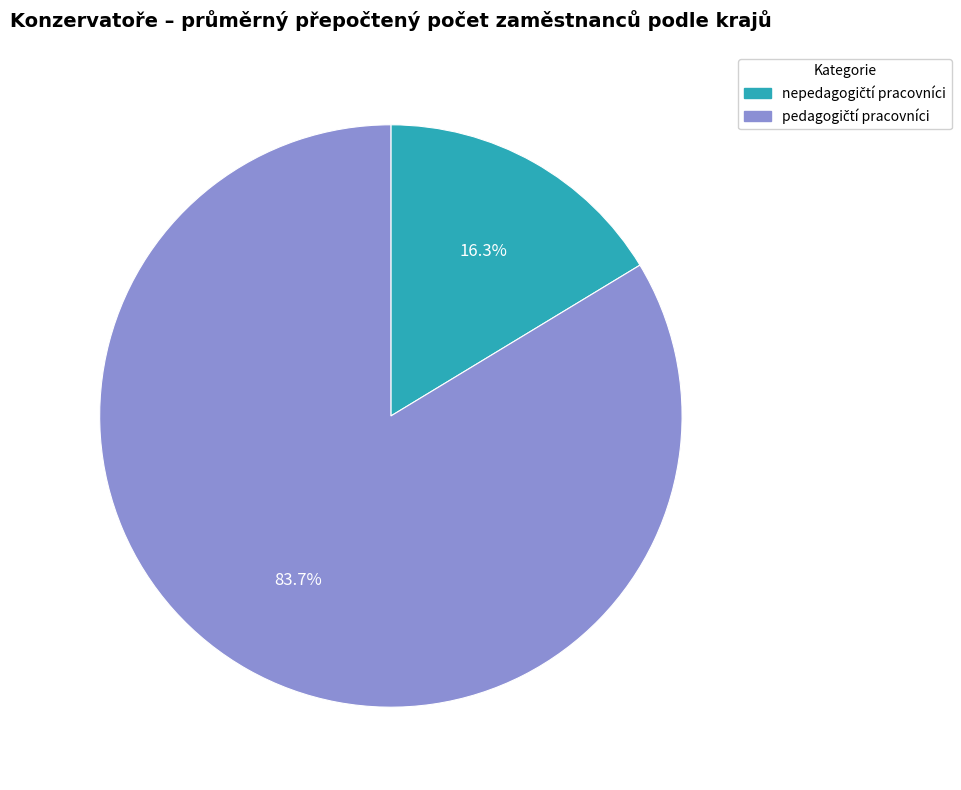

Is there any slice that represents more than half of the pie?

Yes